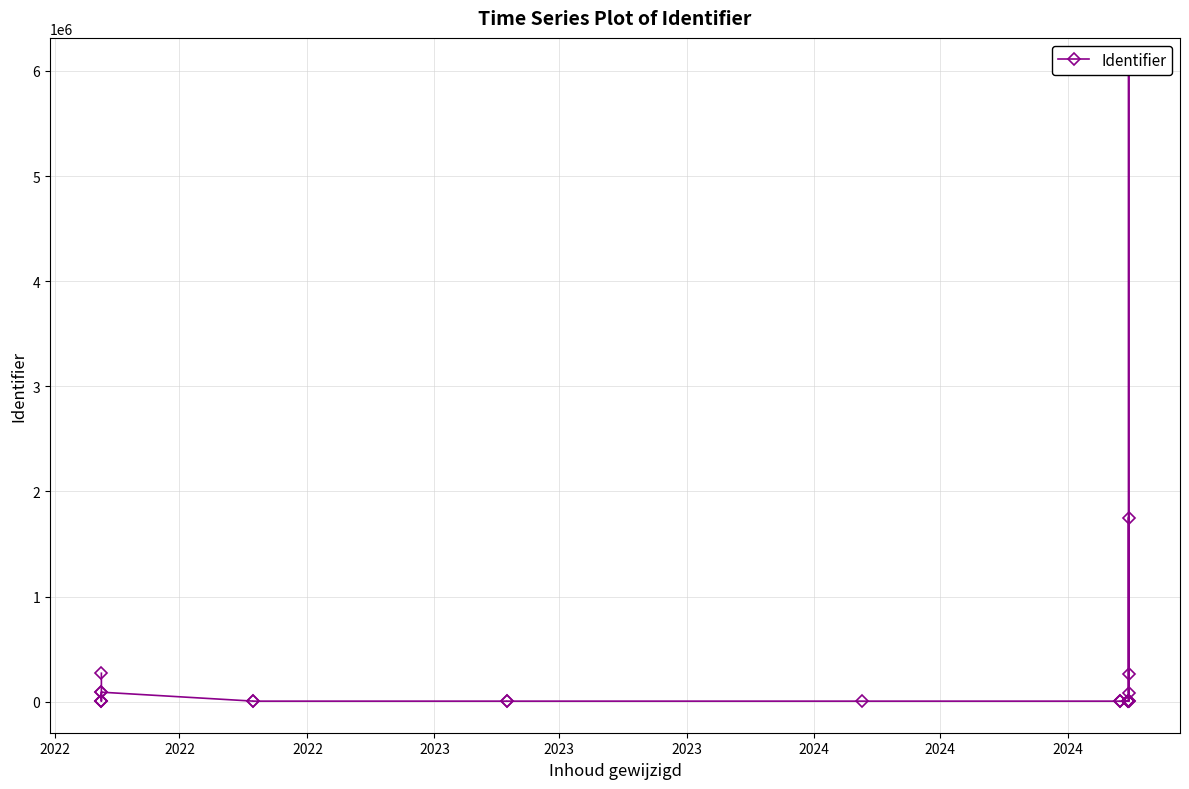

What is the average value?

361264